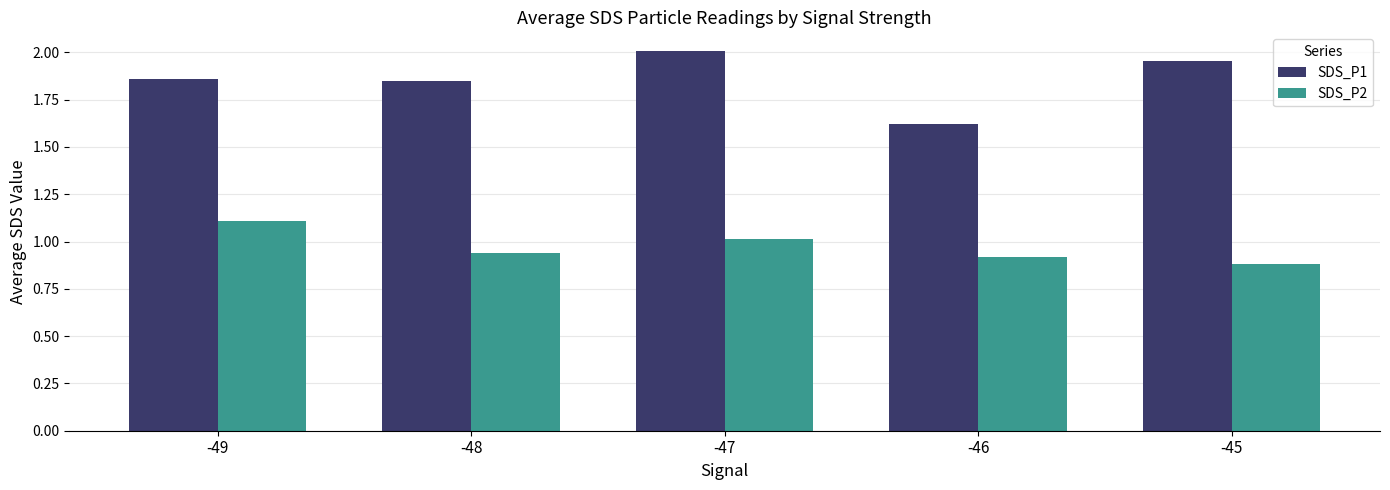

List the series in order of their overall mean, highest first.

SDS_P1, SDS_P2